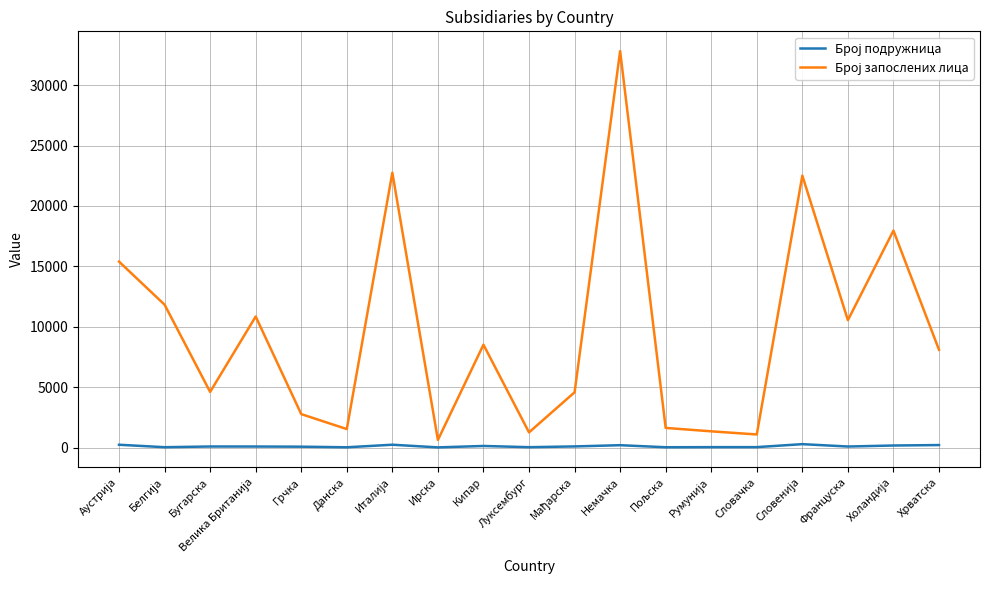

At which category is the sum across all series the highest?

Немачка